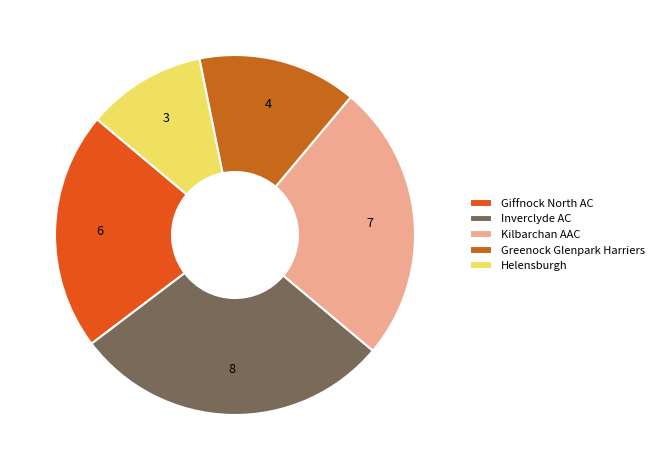

Which slice is the smallest?

Helensburgh